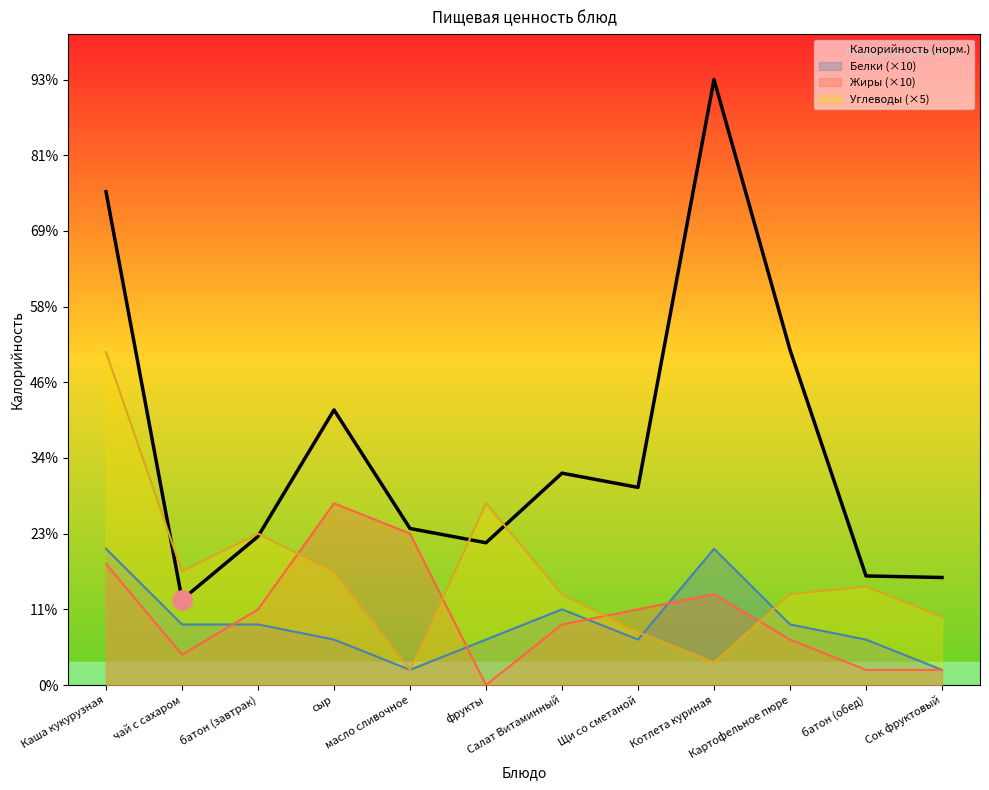

How many distinct data groups are displayed?

4